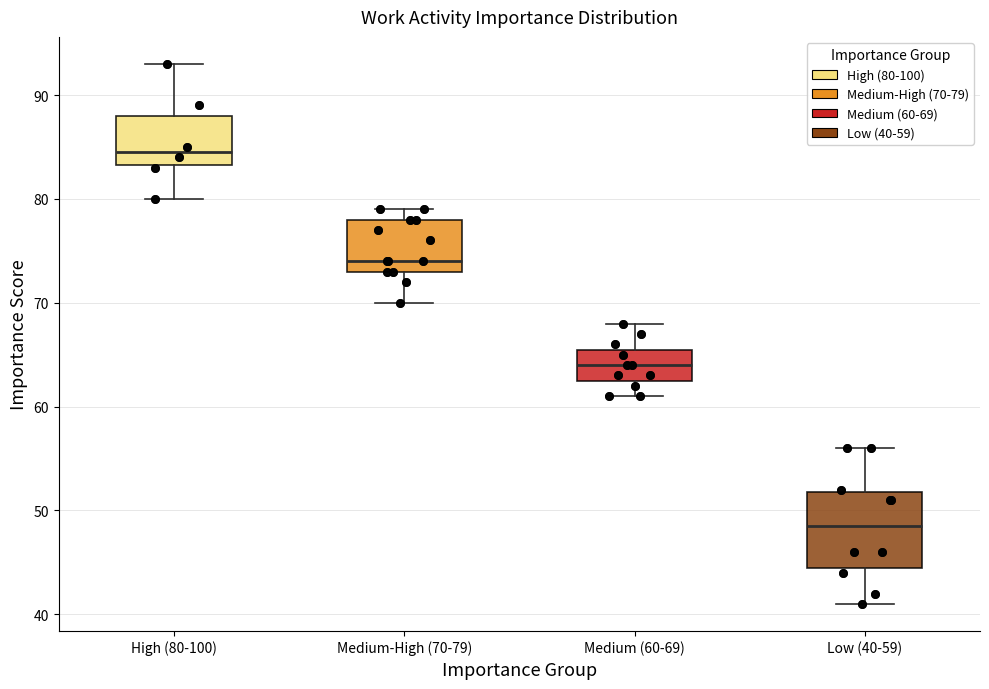

Where is the lower edge of the box for Medium-High (70-79) on the y-axis? The values are not printed on the chart, so give them approximately, as read against the axis.

73